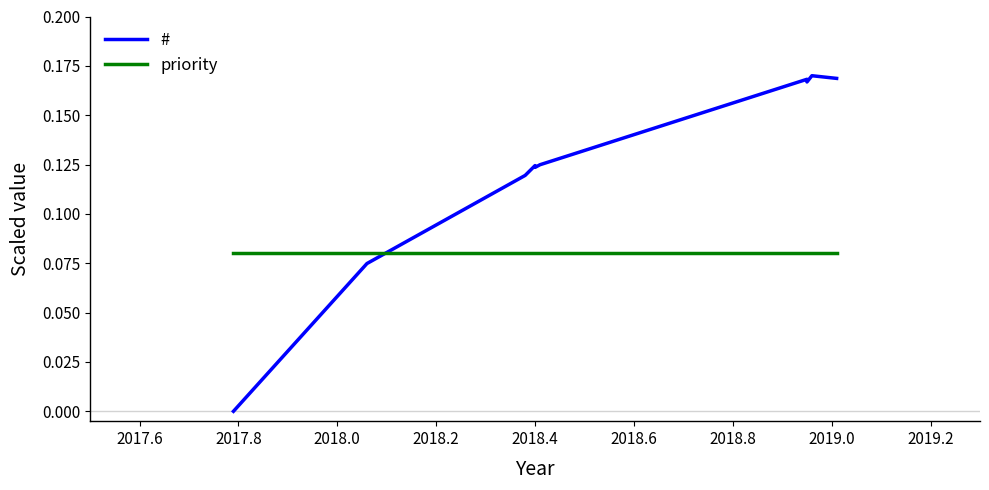

What is the average value of the priority series?

0.1